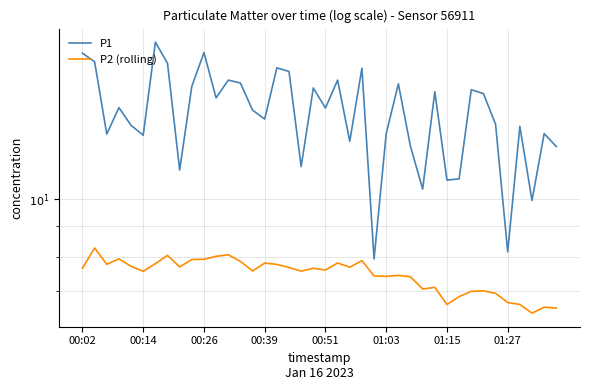

How many distinct data groups are displayed?

2